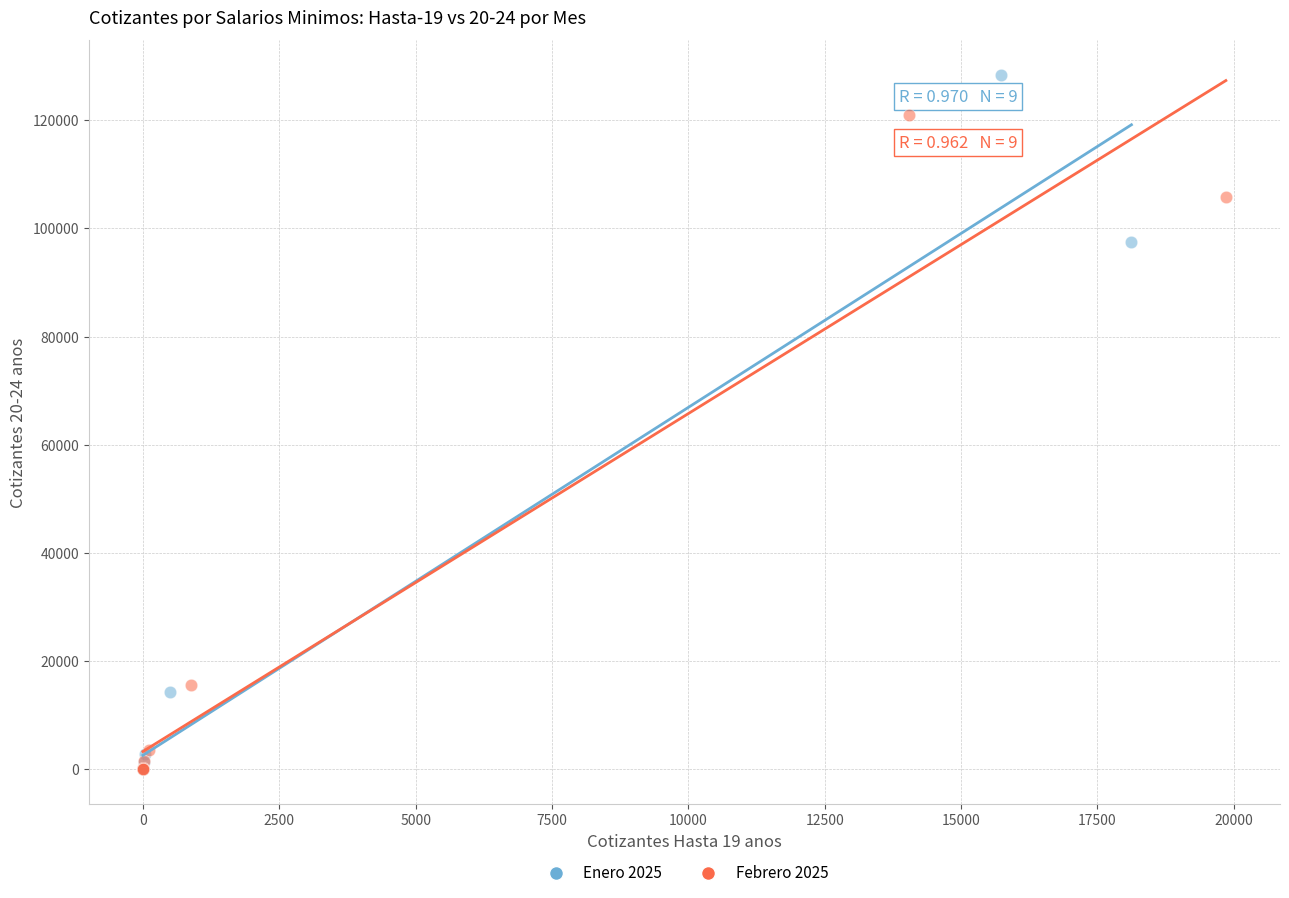

Which series has the widest spread of Y values?

Enero 2025